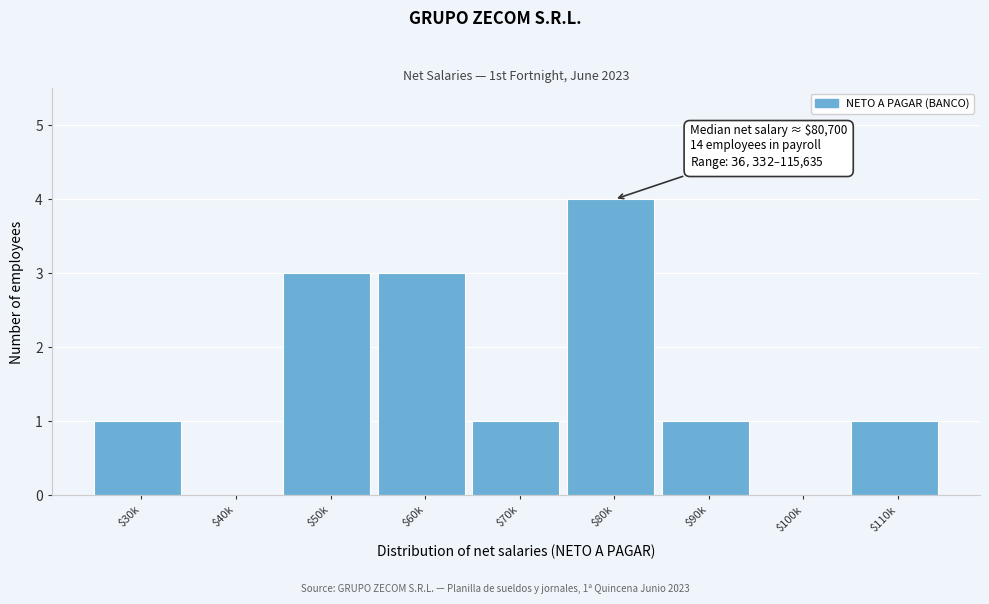

Which category has the highest value across all series?

$80k